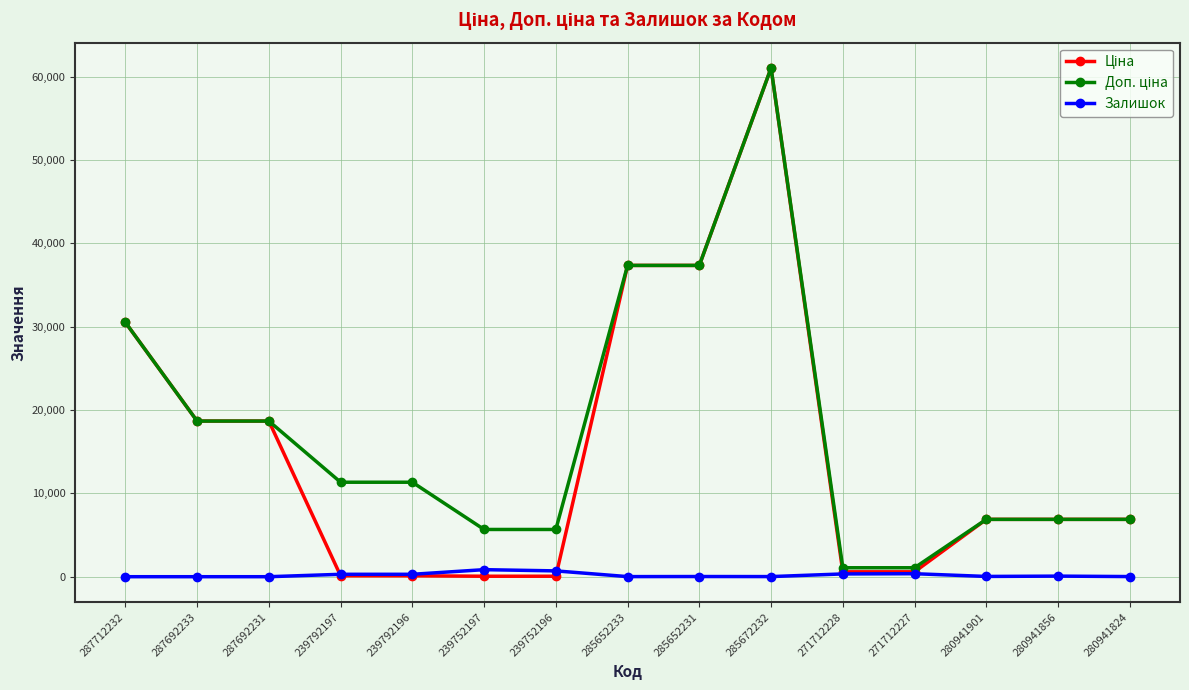

What is the spread (max minus min) of values at 287692233?

18671.5